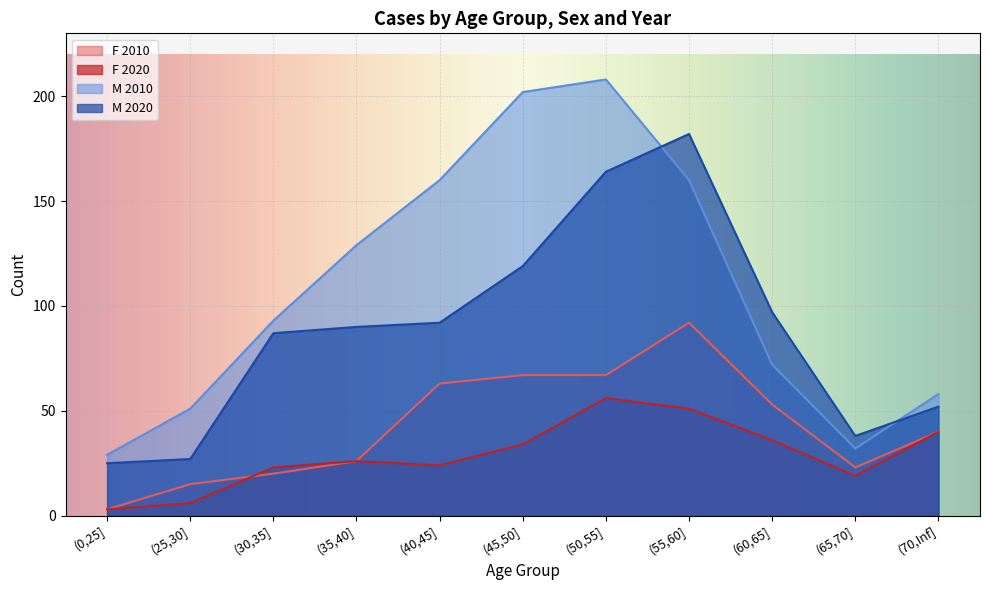

At how many categories does at least one series exceed 88?

7